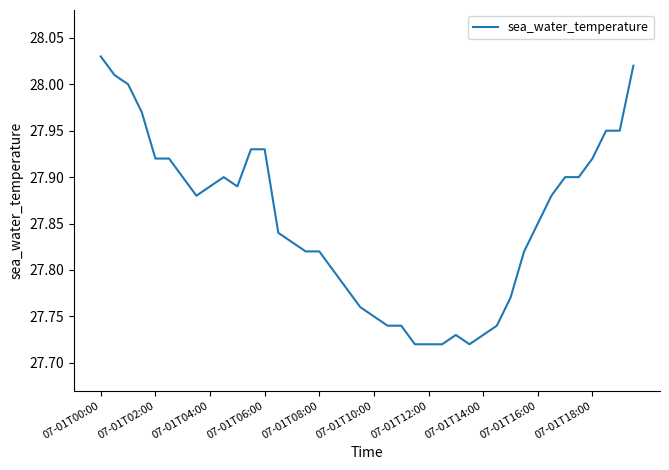

How many lines are shown in the chart?

1